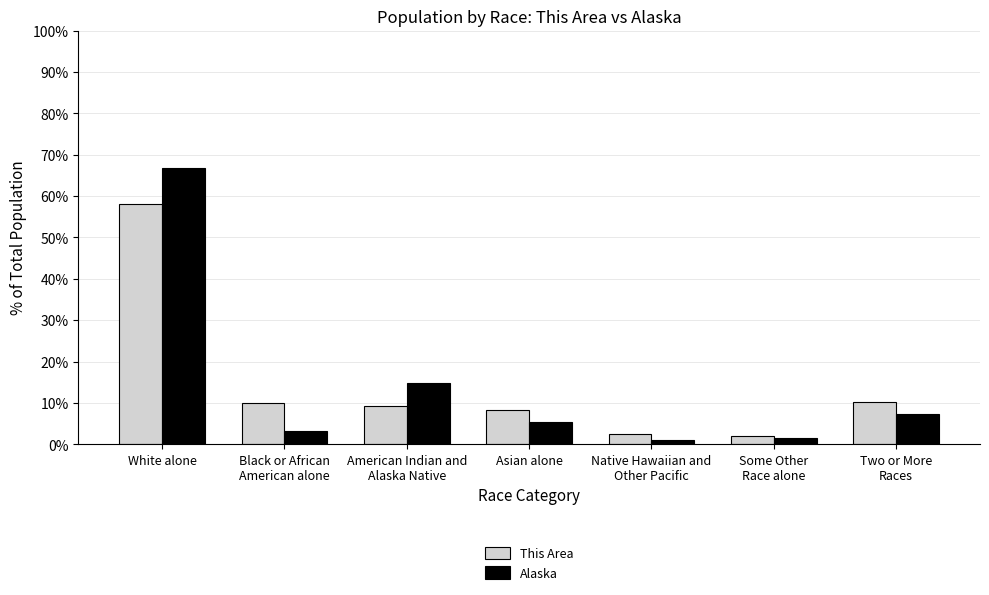

The This Area series shows 2.5 at Native Hawaiian and
Other Pacific. True or false?

True